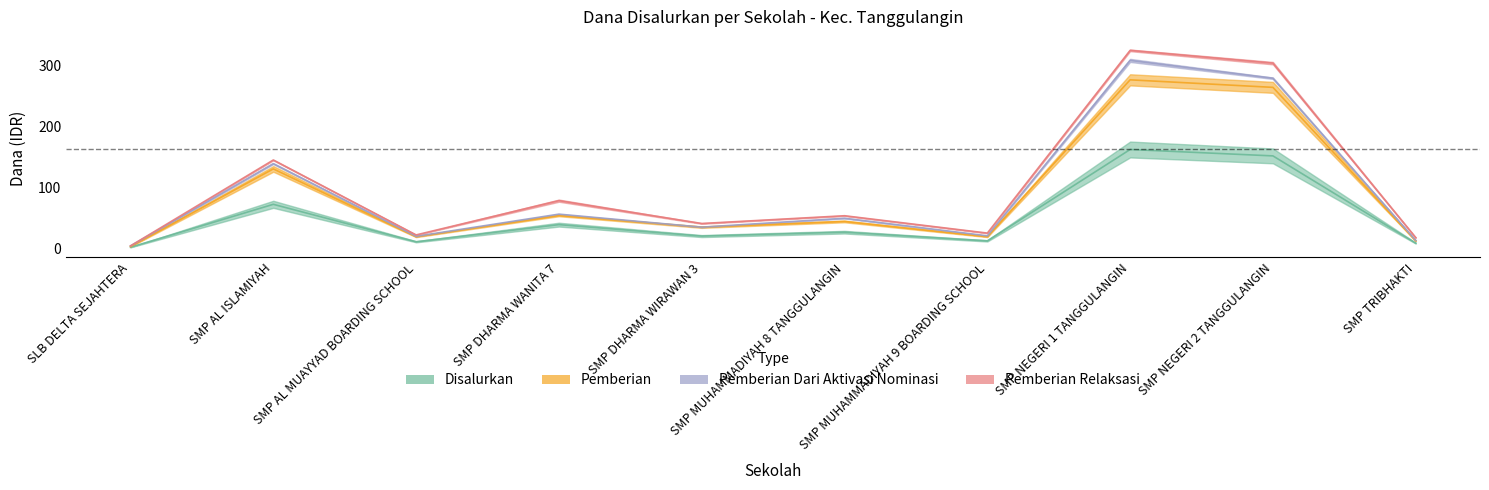

Reading left to right, what are all the values shown in this chart?

Disalurkan: SLB DELTA SEJAHTERA=2.2	SMP AL ISLAMIYAH=72.8	SMP AL MUAYYAD BOARDING SCHOOL=11.2	SMP DHARMA WANITA 7=39.4	SMP DHARMA WIRAWAN 3=20.6	SMP MUHAMMADIYAH 8 TANGGULANGIN=27.0	SMP MUHAMMADIYAH 9 BOARDING SCHOOL=12.8	SMP NEGERI 1 TANGGULANGIN=162.8	SMP NEGERI 2 TANGGULANGIN=152.2	SMP TRIBHAKTI=9.0
Pemberian: SLB DELTA SEJAHTERA=3.4	SMP AL ISLAMIYAH=130.9	SMP AL MUAYYAD BOARDING SCHOOL=19.5	SMP DHARMA WANITA 7=54.4	SMP DHARMA WIRAWAN 3=35.2	SMP MUHAMMADIYAH 8 TANGGULANGIN=44.6	SMP MUHAMMADIYAH 9 BOARDING SCHOOL=19.5	SMP NEGERI 1 TANGGULANGIN=277.1	SMP NEGERI 2 TANGGULANGIN=264.8	SMP TRIBHAKTI=12.8
Pemberian Dari Aktivasi Nominasi: SLB DELTA SEJAHTERA=4.5	SMP AL ISLAMIYAH=139.5	SMP AL MUAYYAD BOARDING SCHOOL=20.2	SMP DHARMA WANITA 7=56.6	SMP DHARMA WIRAWAN 3=35.2	SMP MUHAMMADIYAH 8 TANGGULANGIN=49.9	SMP MUHAMMADIYAH 9 BOARDING SCHOOL=21.0	SMP NEGERI 1 TANGGULANGIN=309.0	SMP NEGERI 2 TANGGULANGIN=279.8	SMP TRIBHAKTI=13.5
Pemberian Relaksasi: SLB DELTA SEJAHTERA=4.5	SMP AL ISLAMIYAH=145.5	SMP AL MUAYYAD BOARDING SCHOOL=22.5	SMP DHARMA WANITA 7=78.8	SMP DHARMA WIRAWAN 3=41.2	SMP MUHAMMADIYAH 8 TANGGULANGIN=54.0	SMP MUHAMMADIYAH 9 BOARDING SCHOOL=25.5	SMP NEGERI 1 TANGGULANGIN=325.5	SMP NEGERI 2 TANGGULANGIN=304.5	SMP TRIBHAKTI=18.0